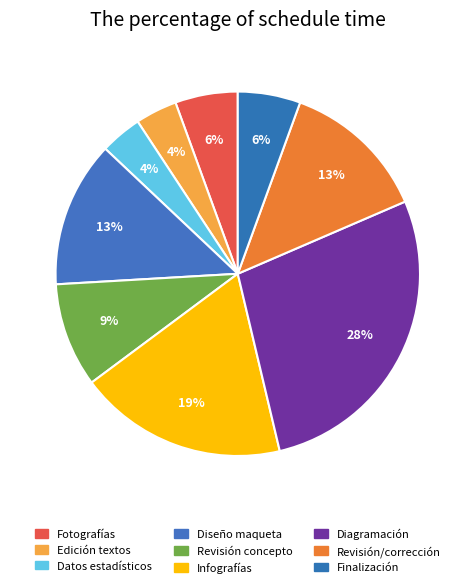

Rank the categories by value from lowest to highest.

Edición y revisión de textos, Ordenamiento de datos estadísticos, Toma de fotografías (Fase 1), Finalización de documento, Revisión y aprobación del concepto, Diseño de maqueta prototipo, Revisión y corrección, Diseño de infografías, carátulas, Fase de diagramación